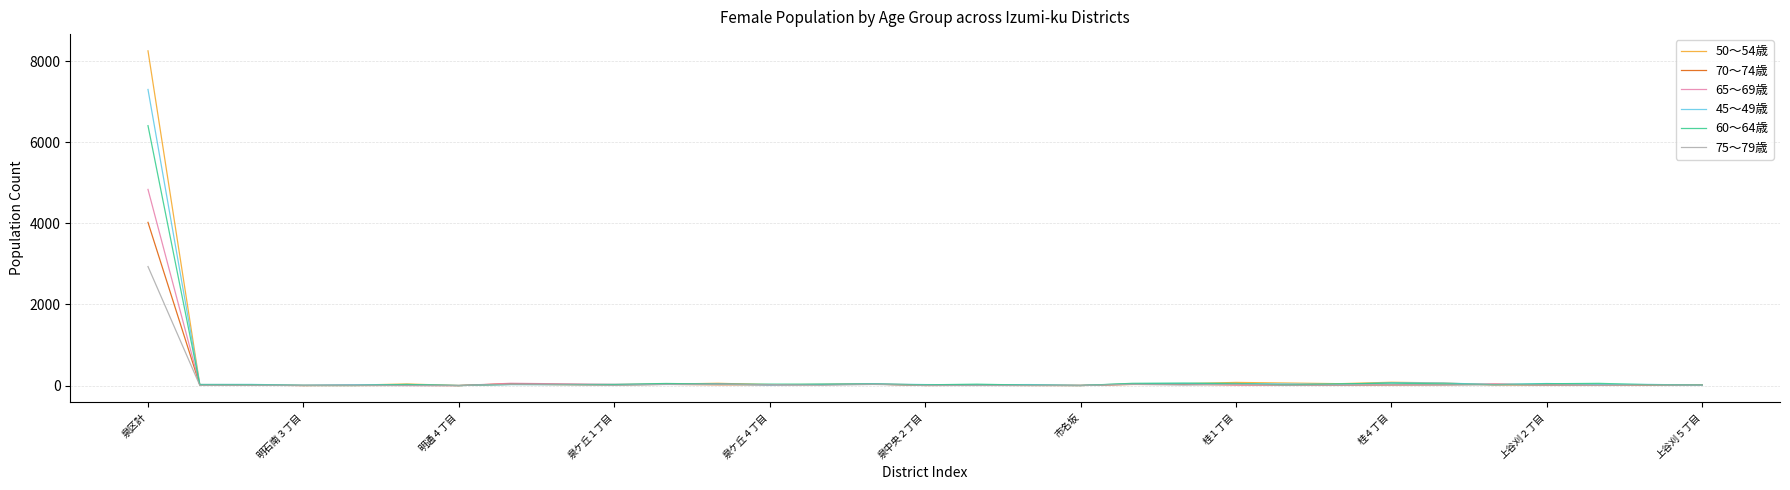

Rank the series by their average value, from highest to lowest.

50～54歳, 45～49歳, 60～64歳, 65～69歳, 70～74歳, 75～79歳